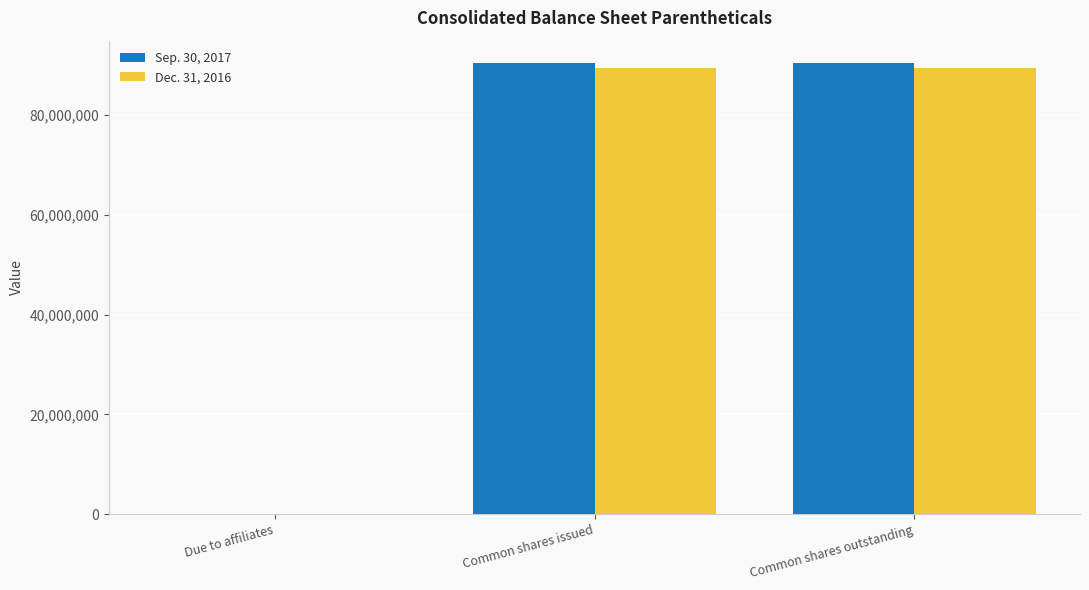

What is the greatest value displayed?

90356431